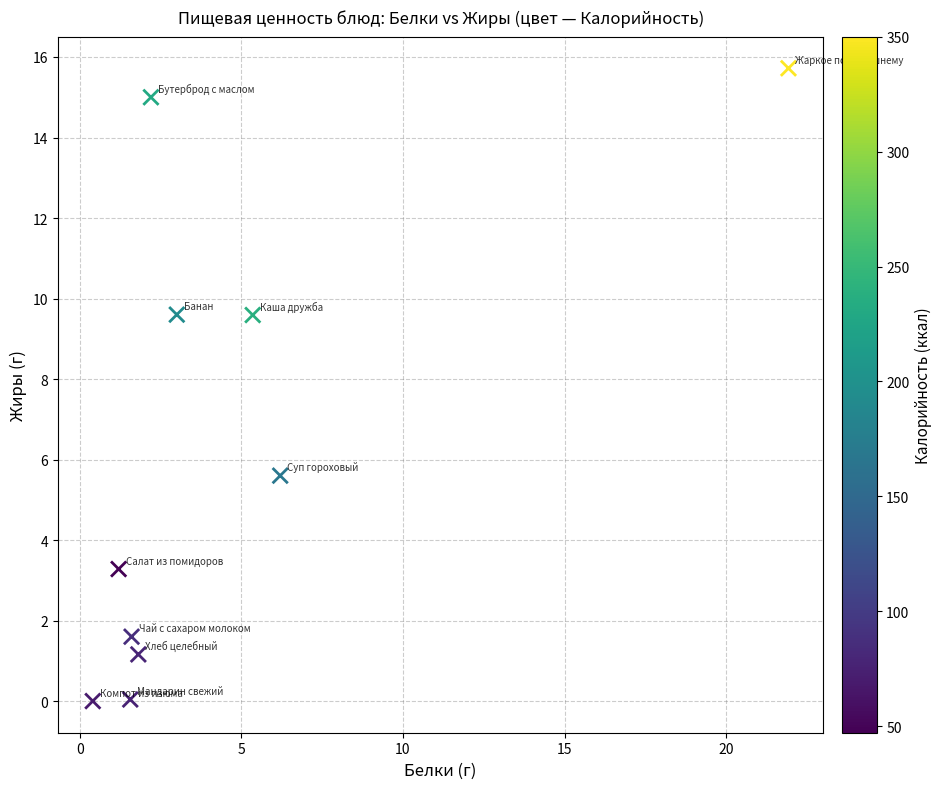

What is the range of X values (max minus min)?

21.5